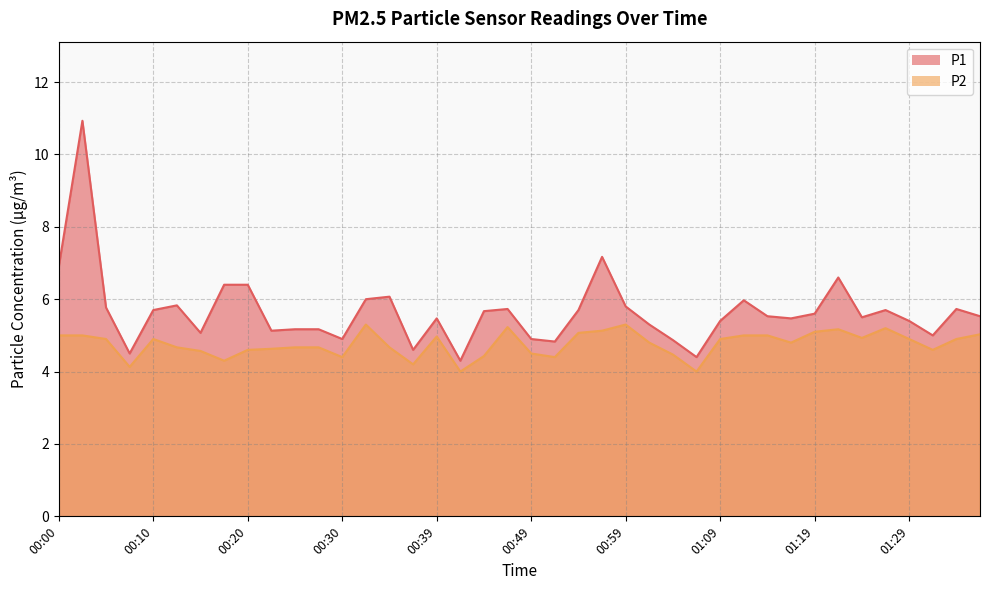

List the labels in order of P1 value, largest first.

00:03, 00:57, 00:00, 01:22, 00:17, 00:20, 00:35, 00:32, 01:12, 00:12, 00:59, 00:05, 00:47, 01:34, 00:10, 00:54, 01:27, 00:44, 01:19, 01:14, 01:37, 01:24, 00:39, 01:17, 01:09, 01:29, 01:02, 00:25, 00:27, 00:22, 00:15, 01:32, 00:30, 00:49, 01:04, 00:52, 00:37, 00:07, 01:07, 00:42